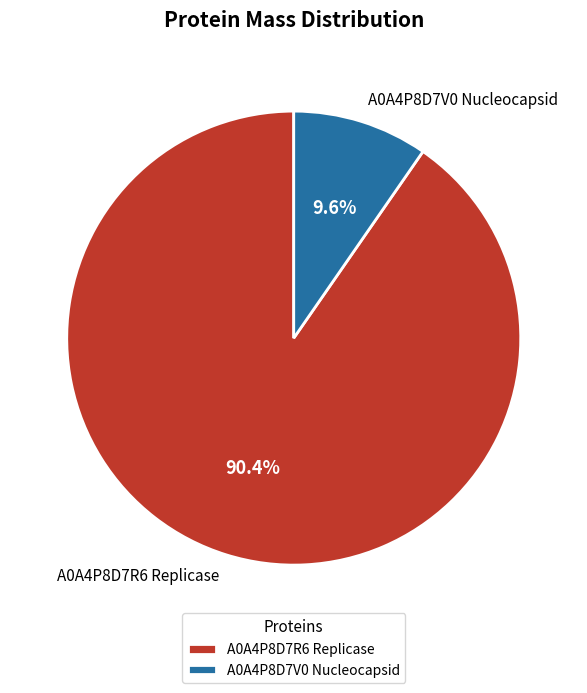

What portion of the pie excludes A0A4P8D7V0 Nucleocapsid?

90.4%